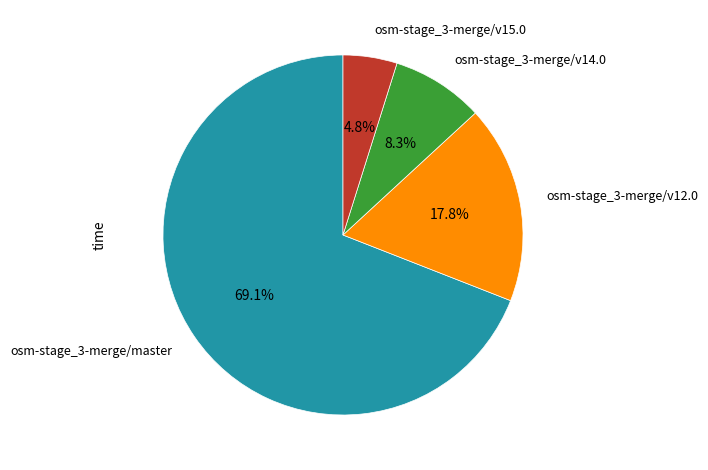

Does any single category account for the majority?

Yes